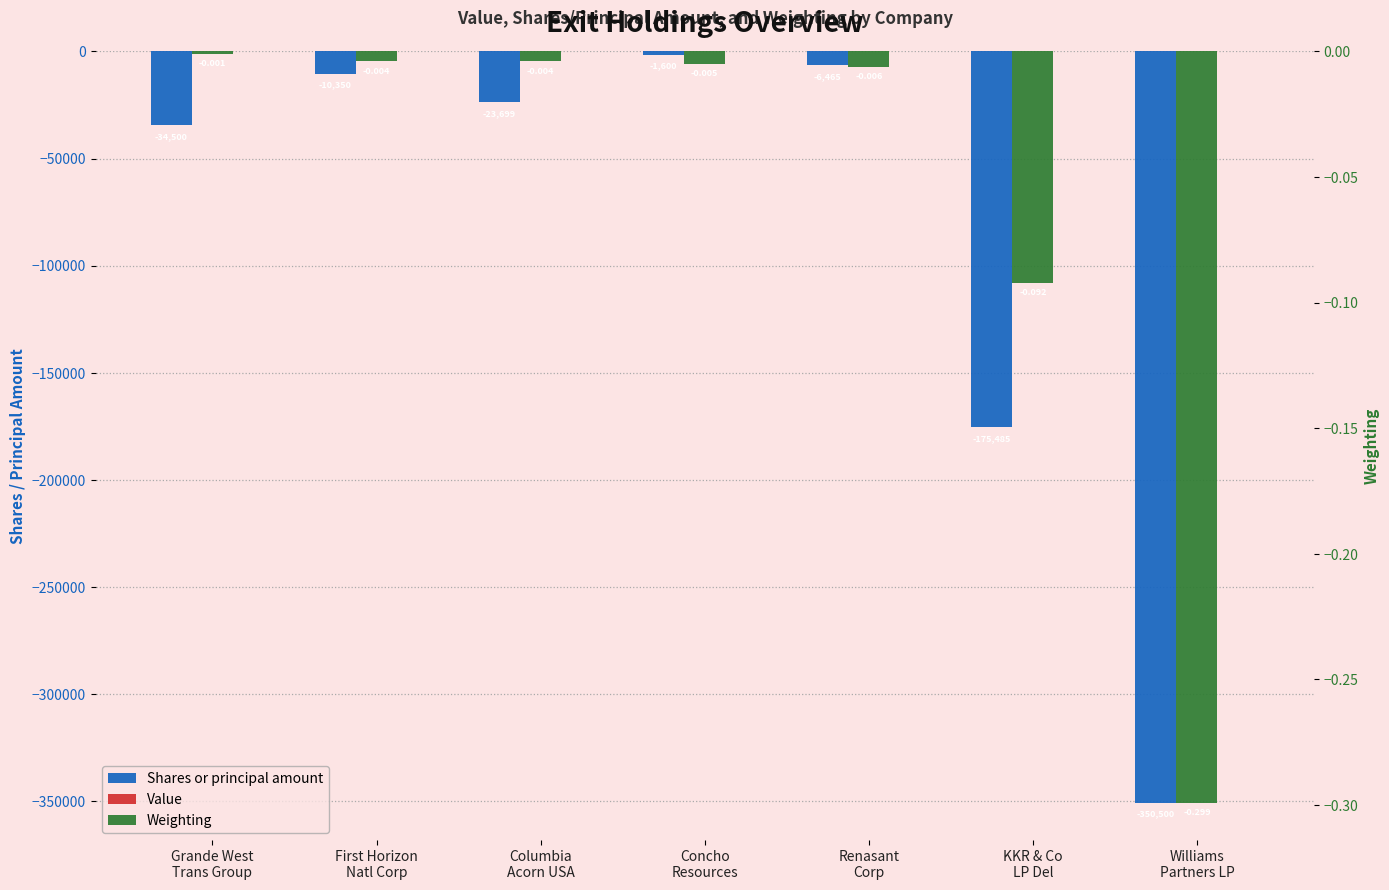

What is the difference between the Weighting values at Columbia
Acorn USA and KKR & Co
LP Del?

0.1